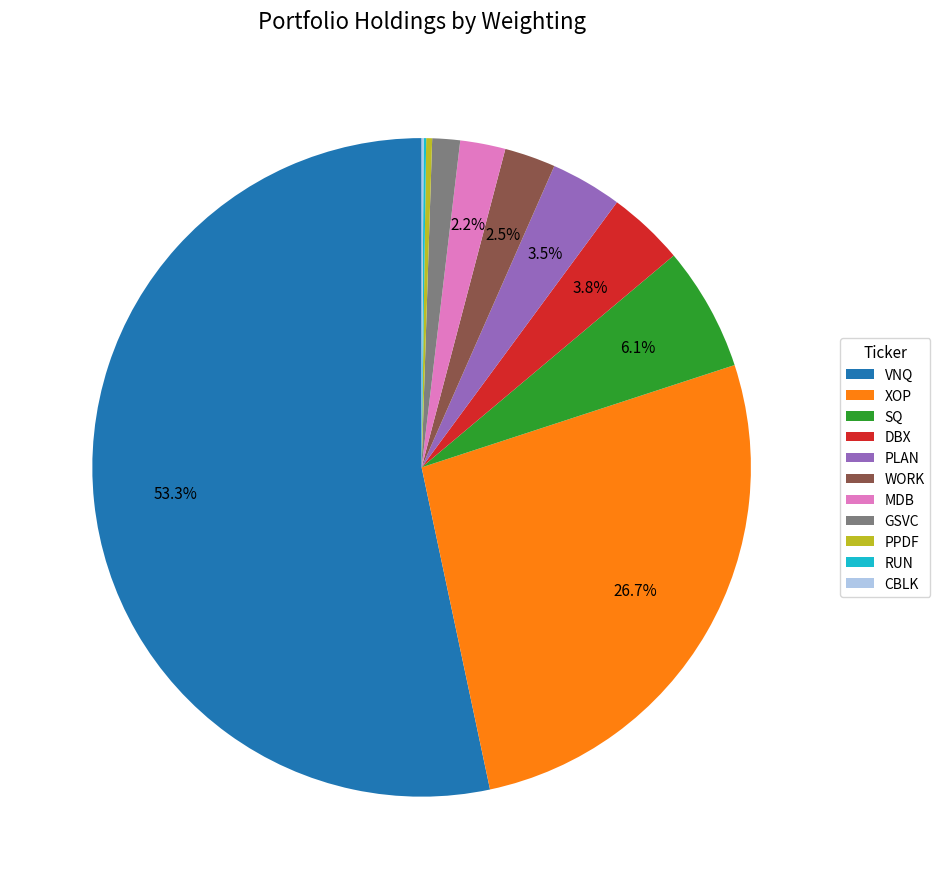

Which slice is the largest?

VNQ